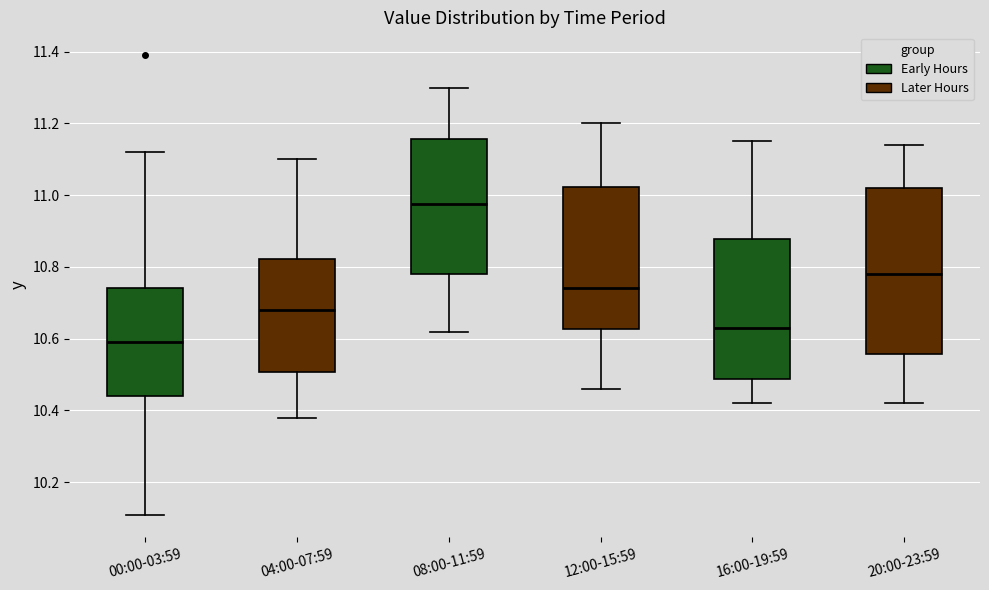

Reading left to right, read every box against the y-axis: the position of its median line, the range the box covers, and the ends of its whiskers. The values are not printed on the chart, so give them approximately, as read against the axis.

00:00-03:59: median 10.60, box 10.44 to 10.74, whiskers 10.12 to 11.12
04:00-07:59: median 10.68, box 10.50 to 10.82, whiskers 10.38 to 11.10
08:00-11:59: median 10.98, box 10.78 to 11.16, whiskers 10.62 to 11.30
12:00-15:59: median 10.74, box 10.62 to 11.02, whiskers 10.46 to 11.20
16:00-19:59: median 10.64, box 10.48 to 10.88, whiskers 10.42 to 11.16
20:00-23:59: median 10.78, box 10.56 to 11.02, whiskers 10.42 to 11.14